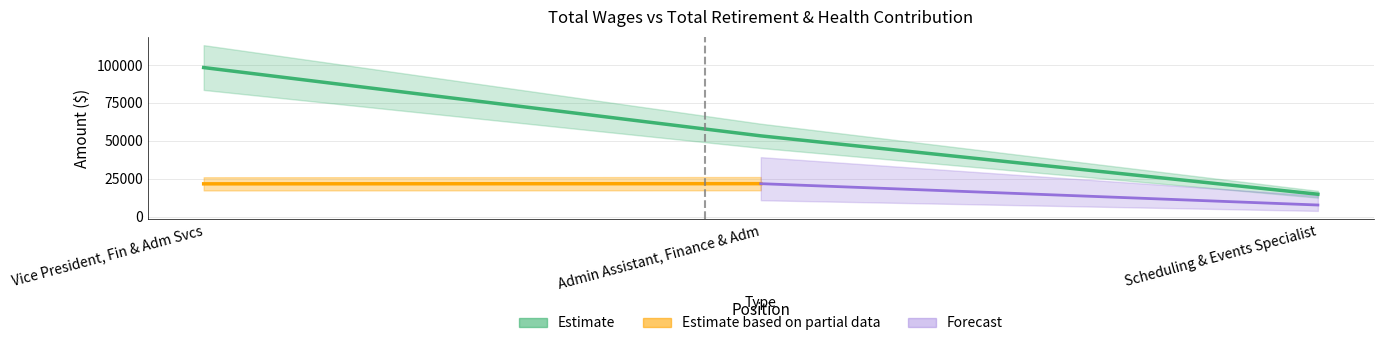

List the labels in order of value, largest first.

Vice President, Fin & Adm Svcs, Admin Assistant, Finance & Adm, Scheduling & Events Specialist